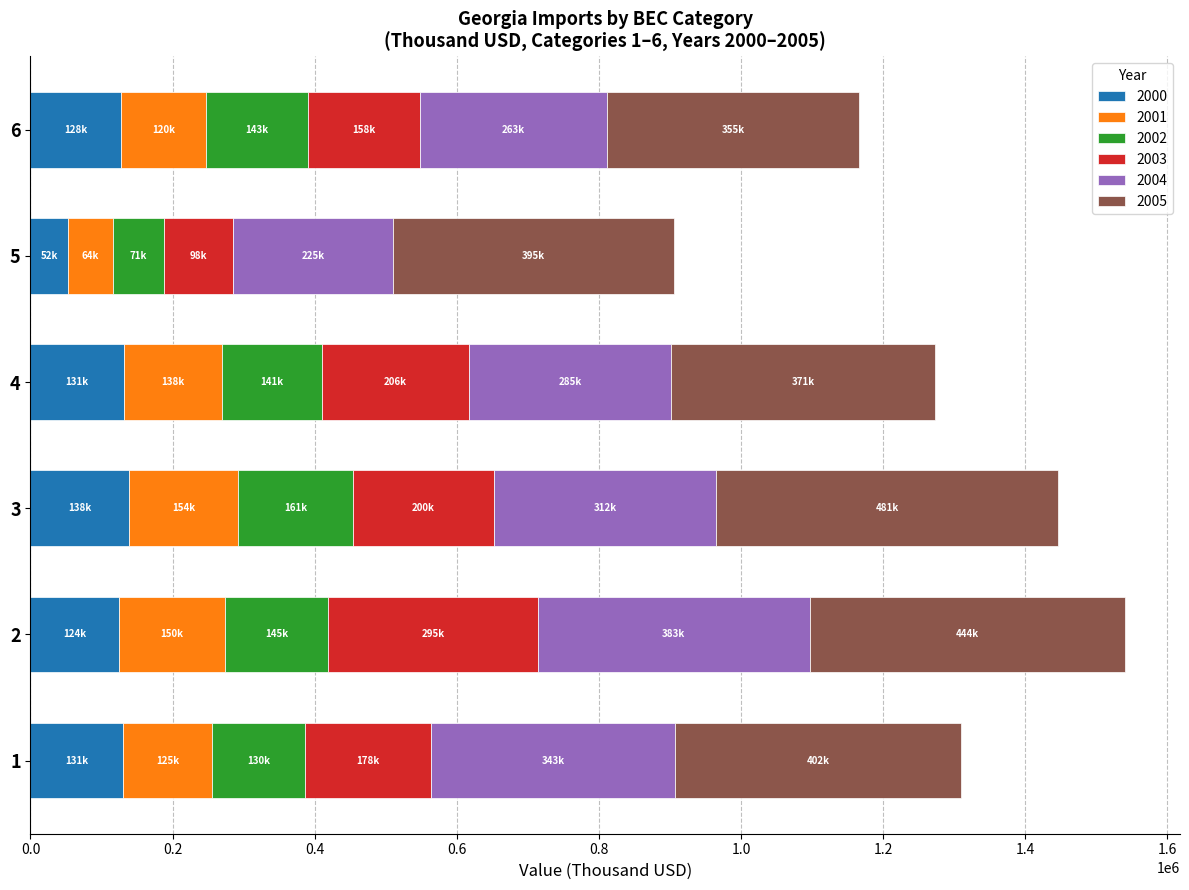

What is the maximum value for 2000?

138484.7